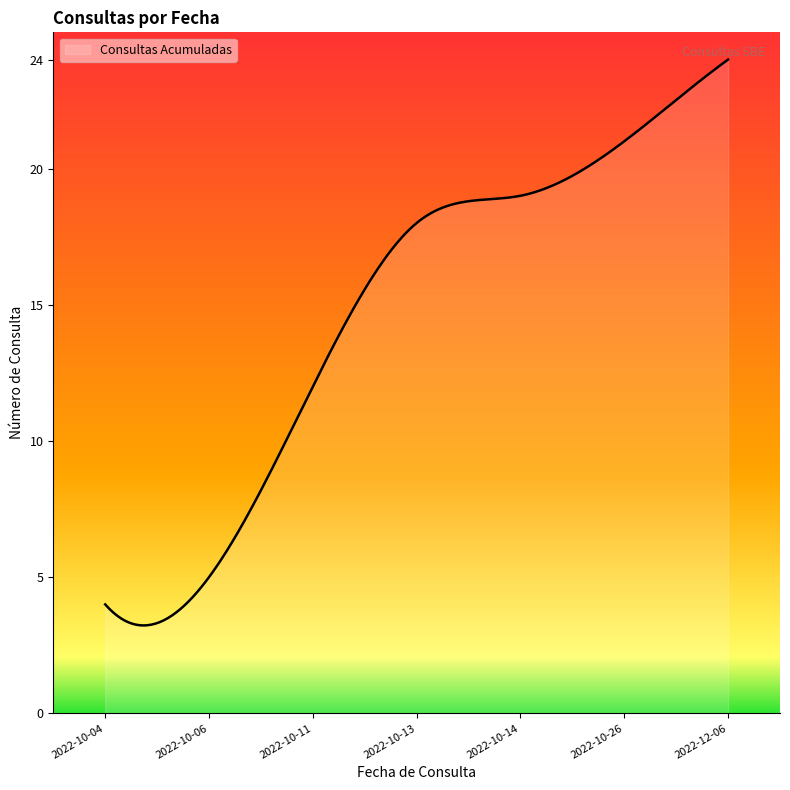

What is the minimum value shown in the chart?

3.2